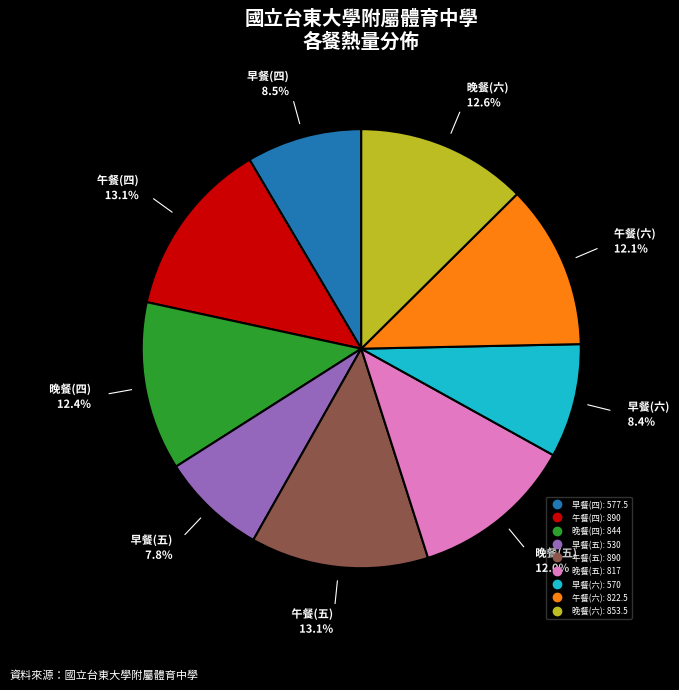

What is the total percentage of 晚餐(四) and 晚餐(六)?

25.0%